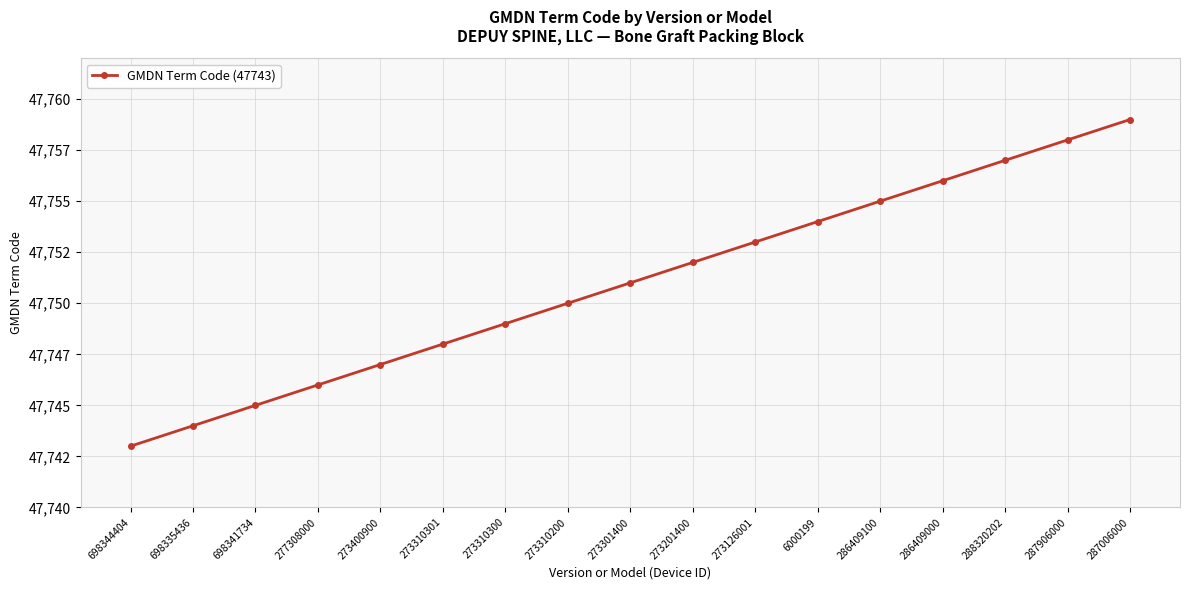

List the labels in order of value, largest first.

287006000, 287906000, 288320202, 286409000, 286409100, 6000199, 273126001, 273201400, 273301400, 273310200, 273310300, 273310301, 273400900, 277308000, 698341734, 698335436, 698344404